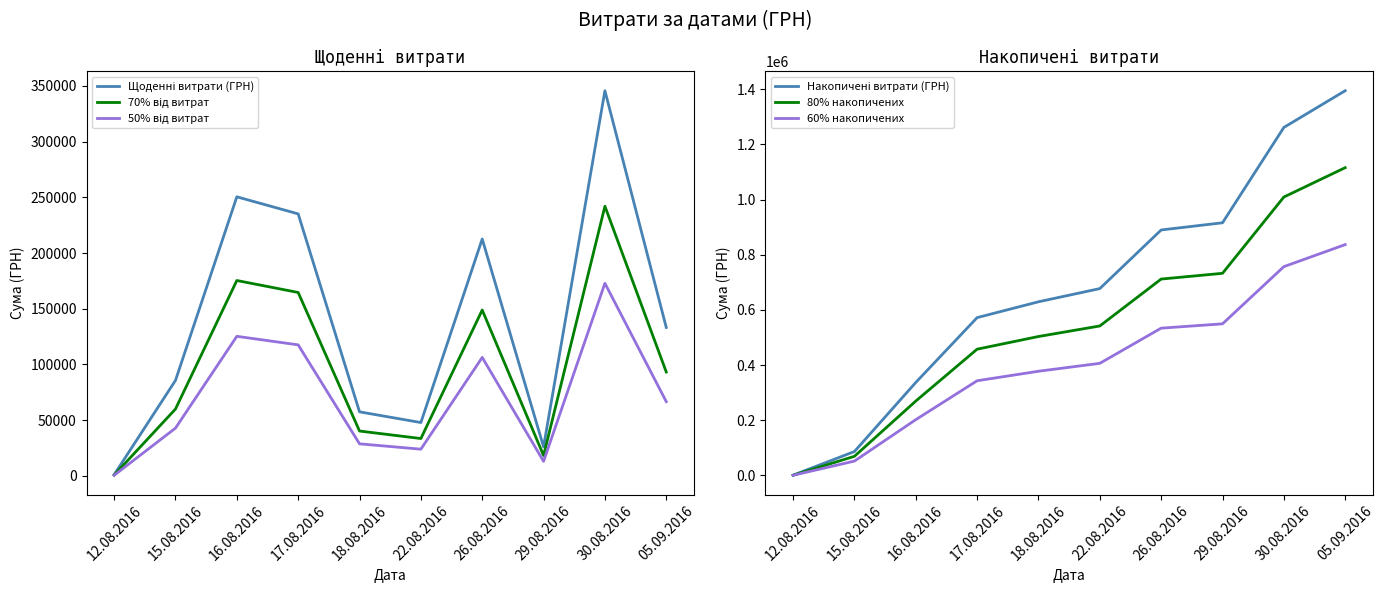

At which label does 60% накопичених first exceed 406496?

22.08.2016